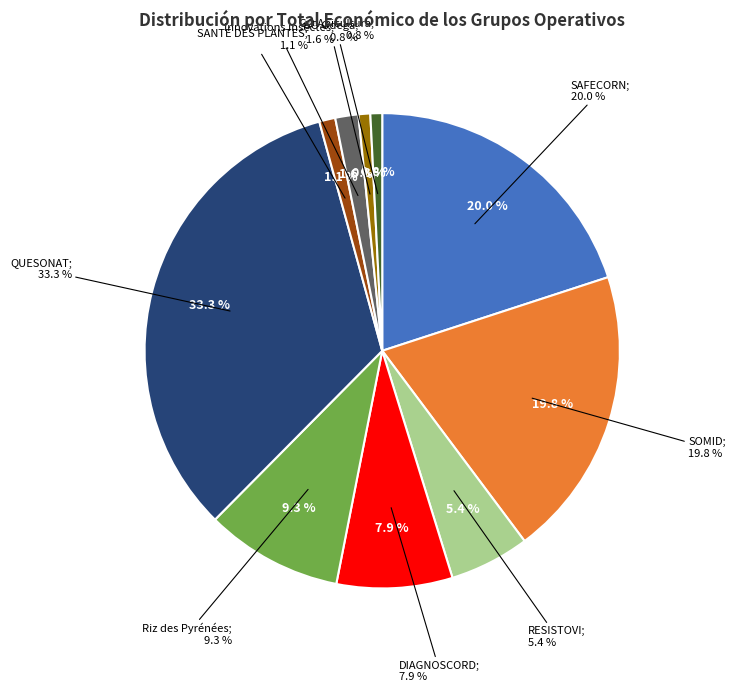

Do GO Apicultura and RESISTOVI together represent more than half of the pie?

No